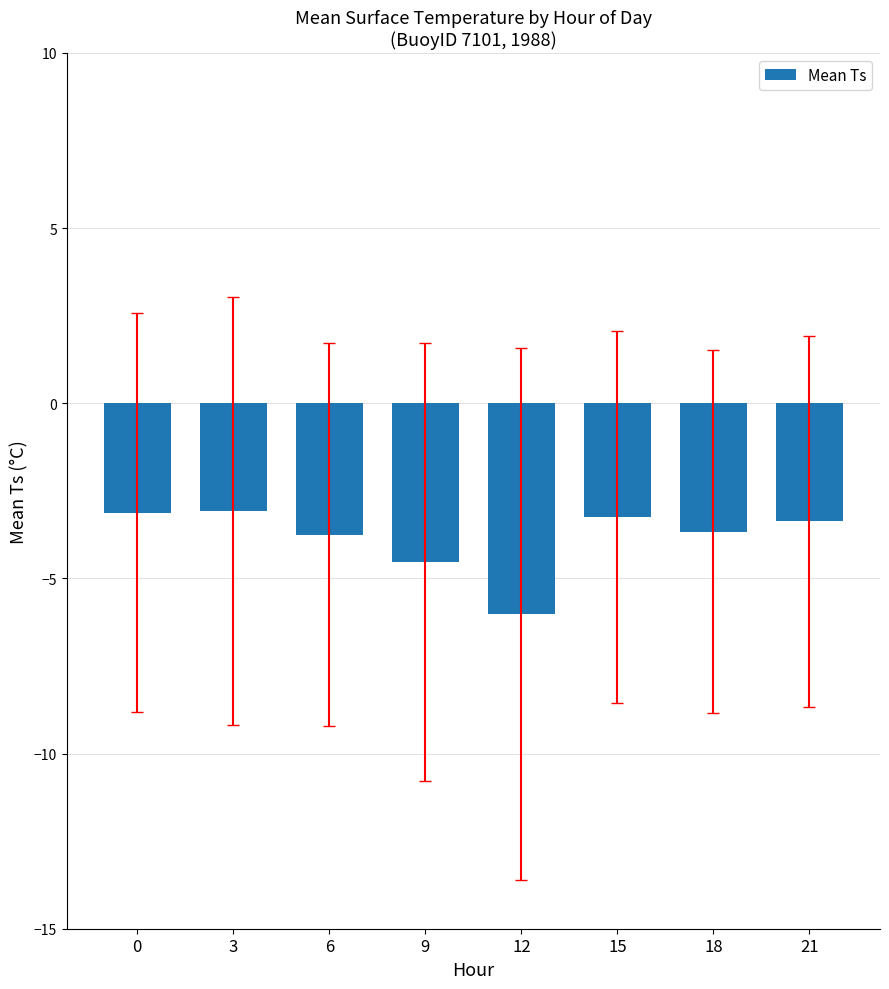

The value at 9 is -2.9. True or false?

False